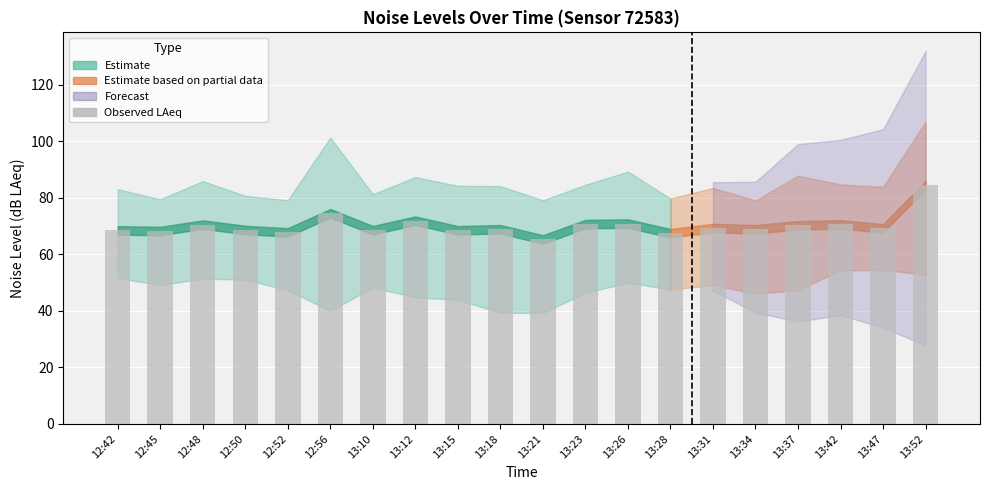

What is the ratio of the value at 13:26 to the value at 12:48?

1.0